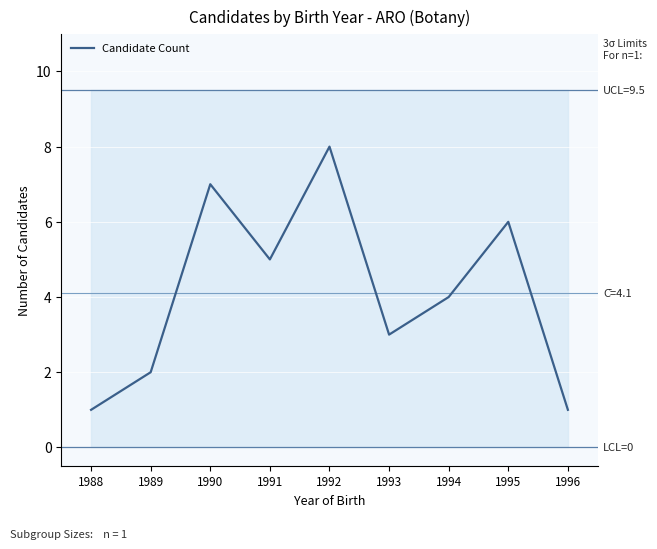

List the labels in order of value, largest first.

1992, 1990, 1995, 1991, 1994, 1993, 1989, 1988, 1996